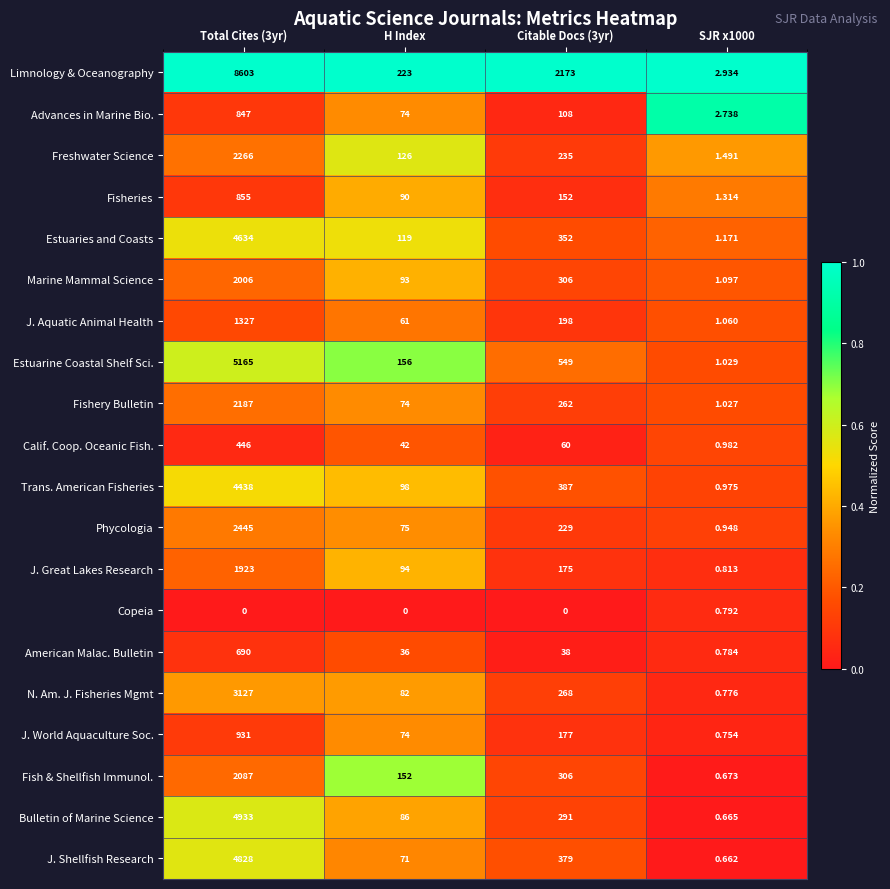

At which category is the sum across all series the highest?

Total Cites (3yr)